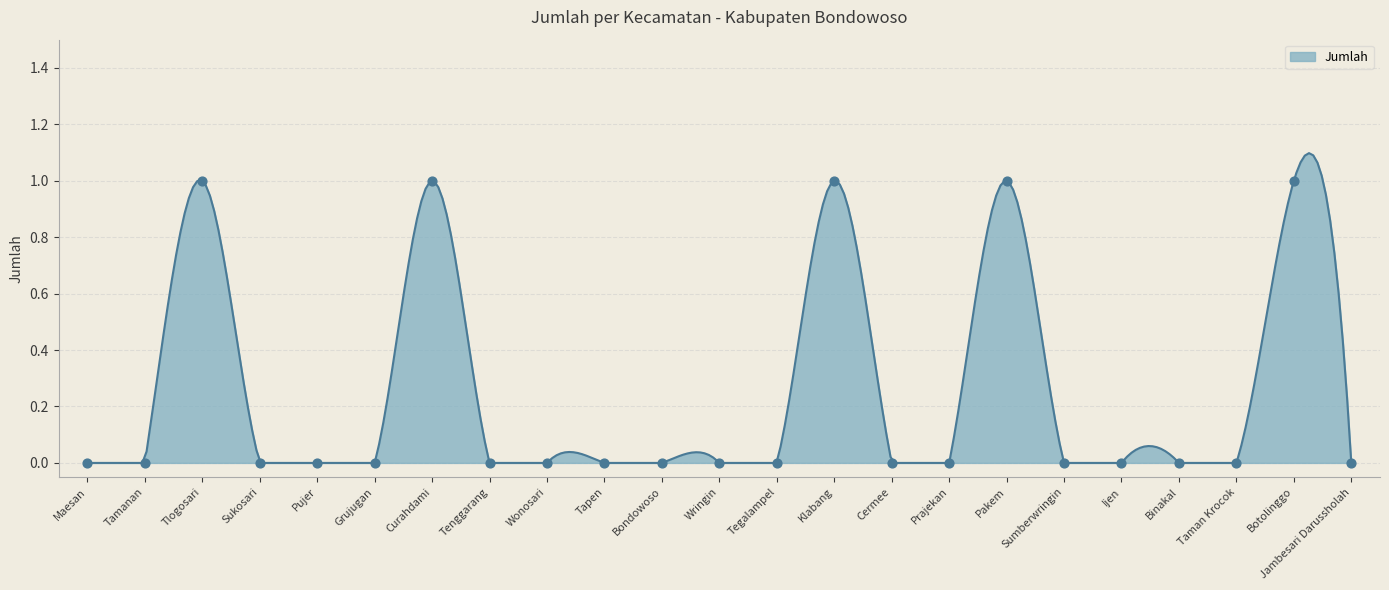

Between Klabang and Prajekan, which is larger?

Klabang